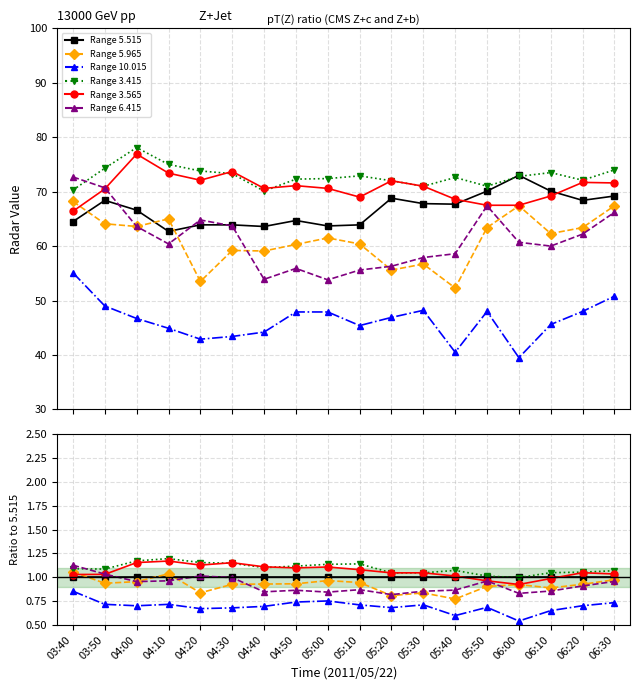

How many distinct data groups are displayed?

6